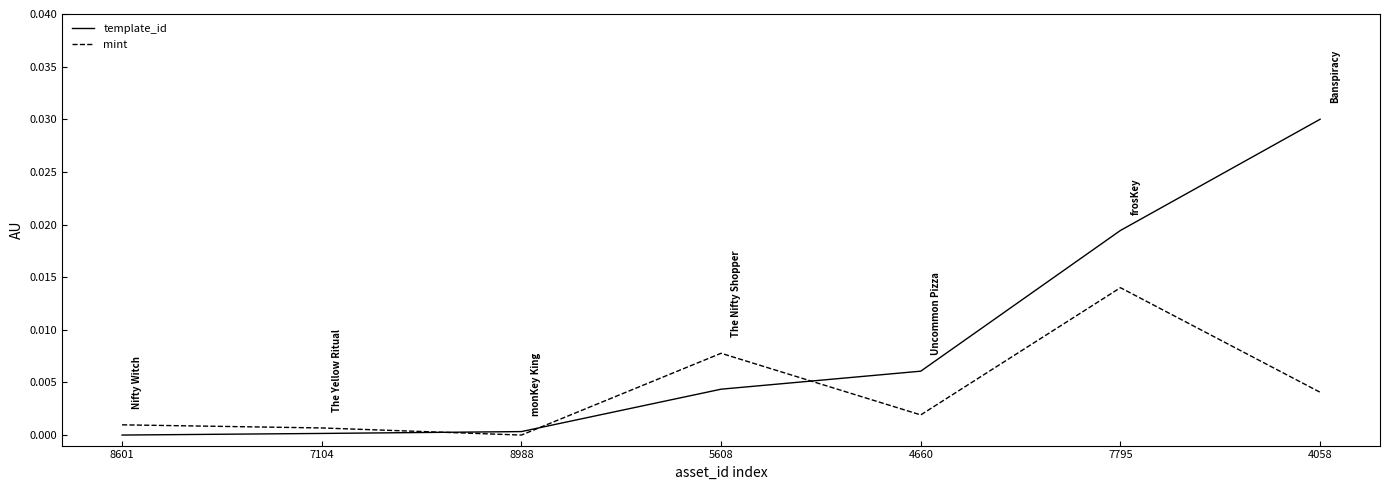

Is it true that template_id equals 0.0 at 8601?

True